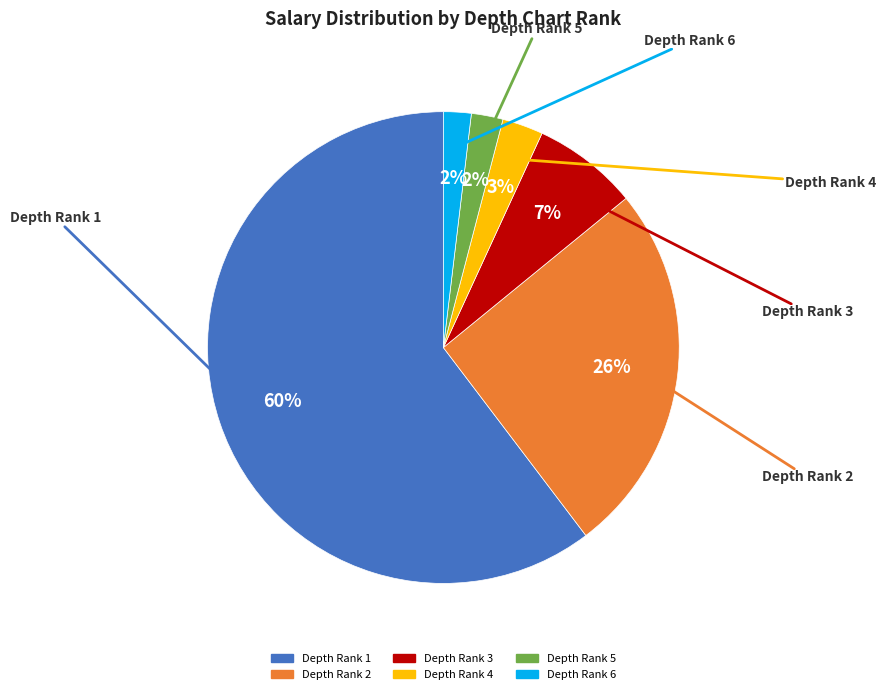

Which category has the biggest portion of the pie?

Depth Rank 1